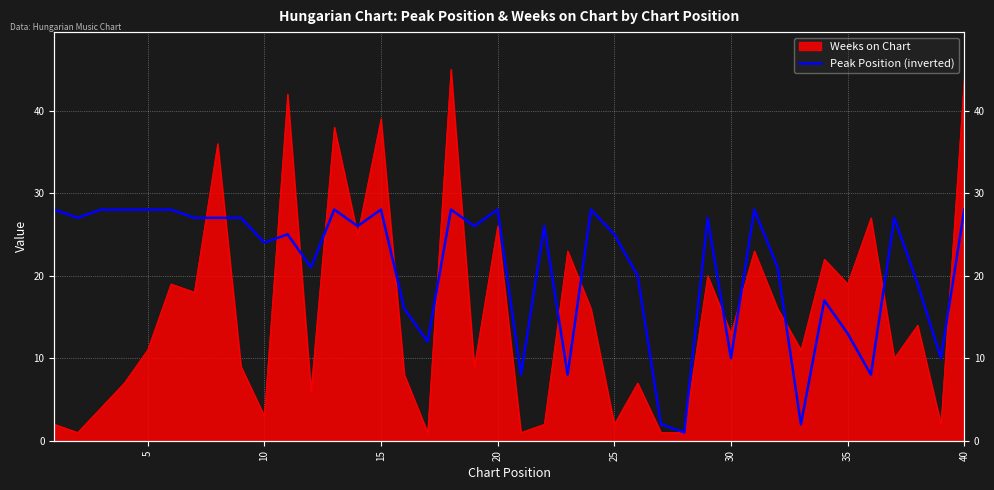

How many interior local valleys (lower than both neighbors) does the data have?

13